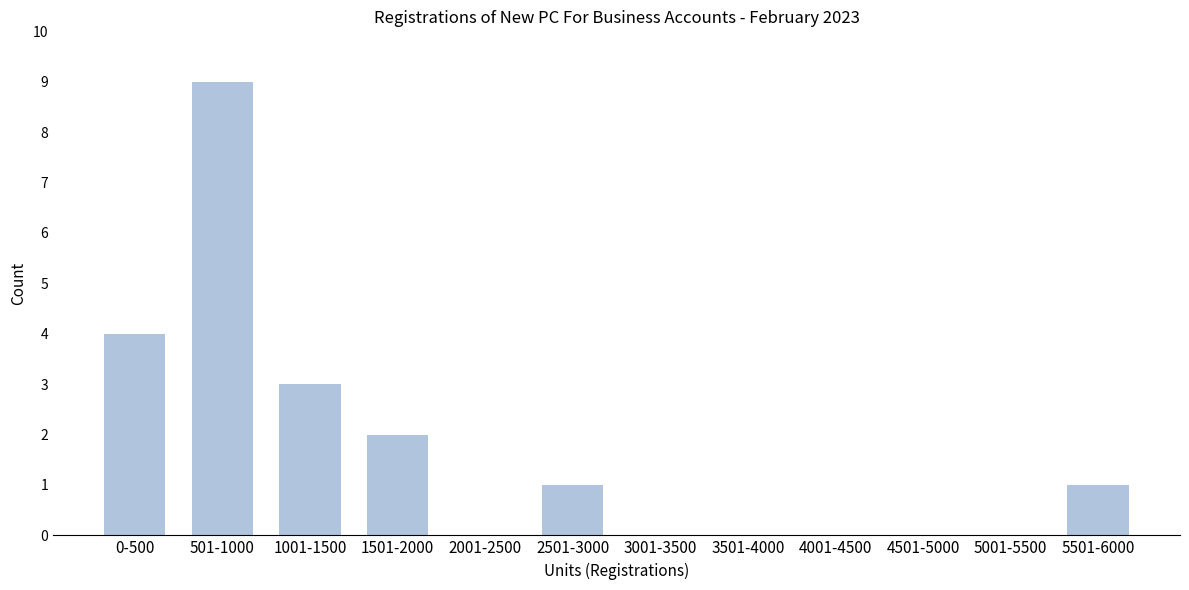

Reading right to left, transcribe all the data shown in this chart.

5501-6000=1	5001-5500=0	4501-5000=0	4001-4500=0	3501-4000=0	3001-3500=0	2501-3000=1	2001-2500=0	1501-2000=2	1001-1500=3	501-1000=9	0-500=4